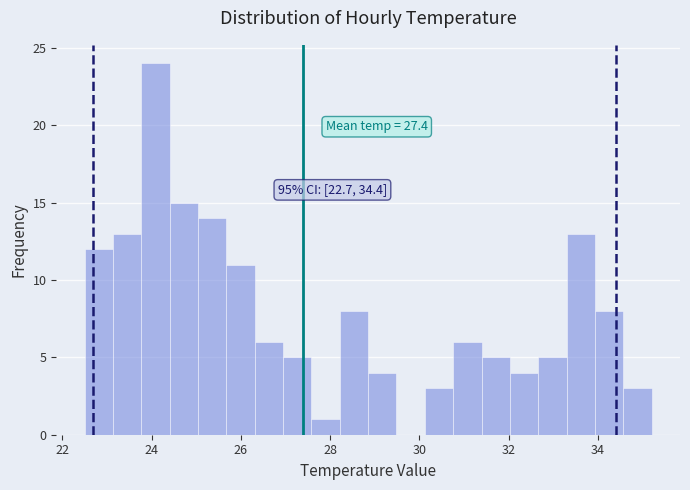

Read against the x-axis, roughly where is the centre of the tallest bar?

24.0